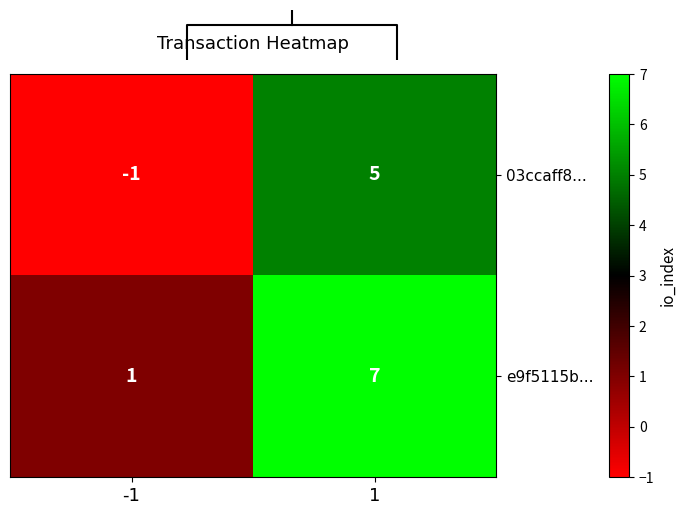

What is the smallest value displayed?

-1